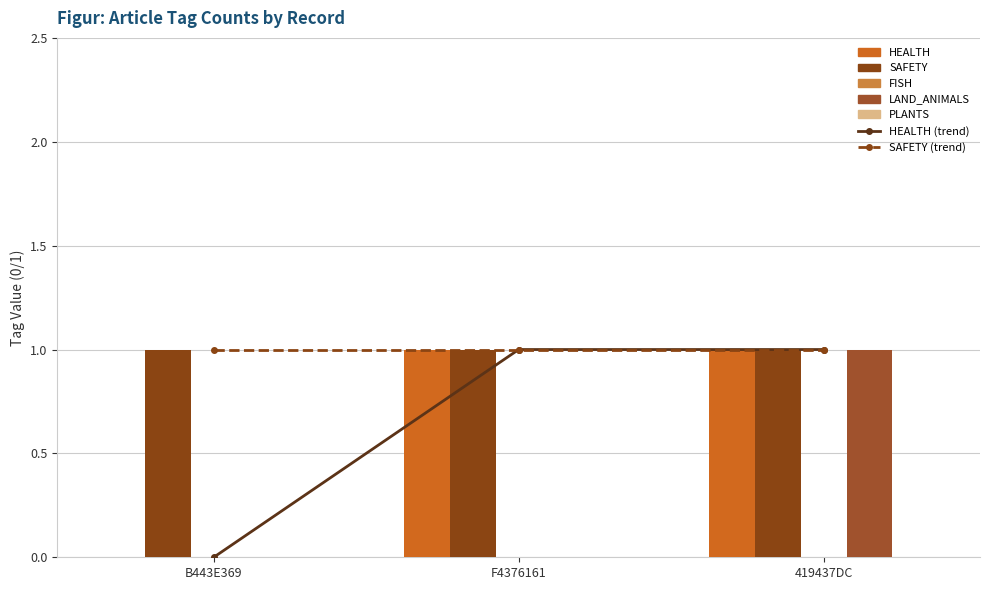

Count the LAND_ANIMALS values in the range 0 to 1.

3